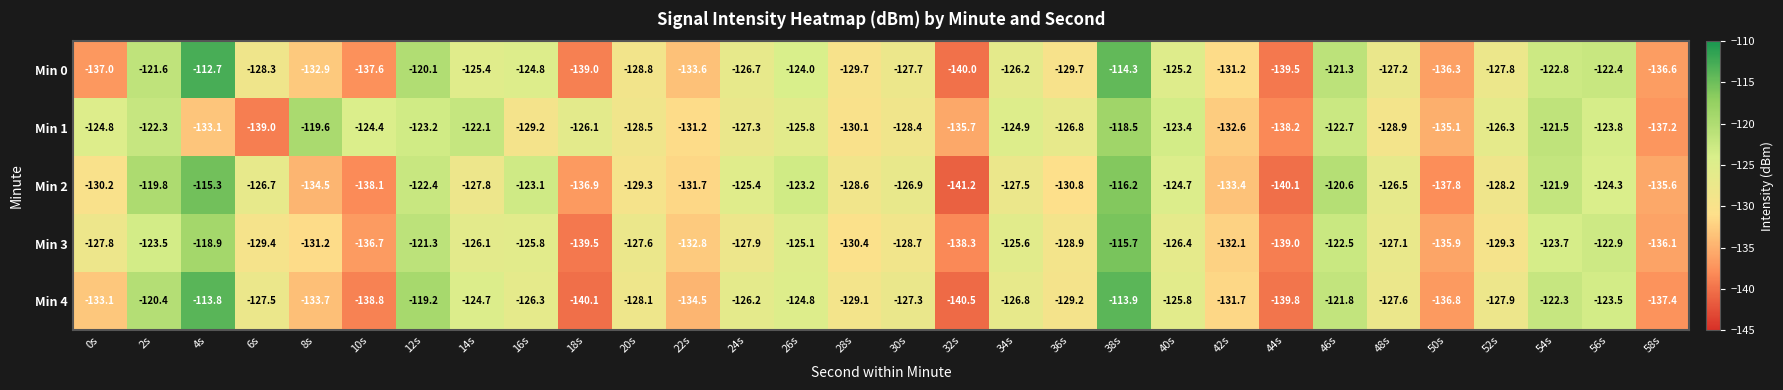

At which label is Min 0 closest to -126?

34s